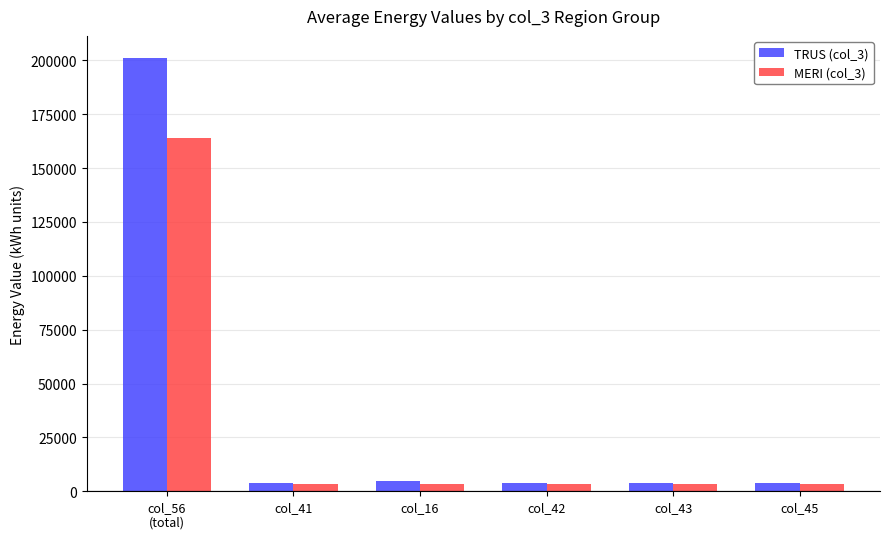

Which series has the largest range (max minus min)?

TRUS (col_3)